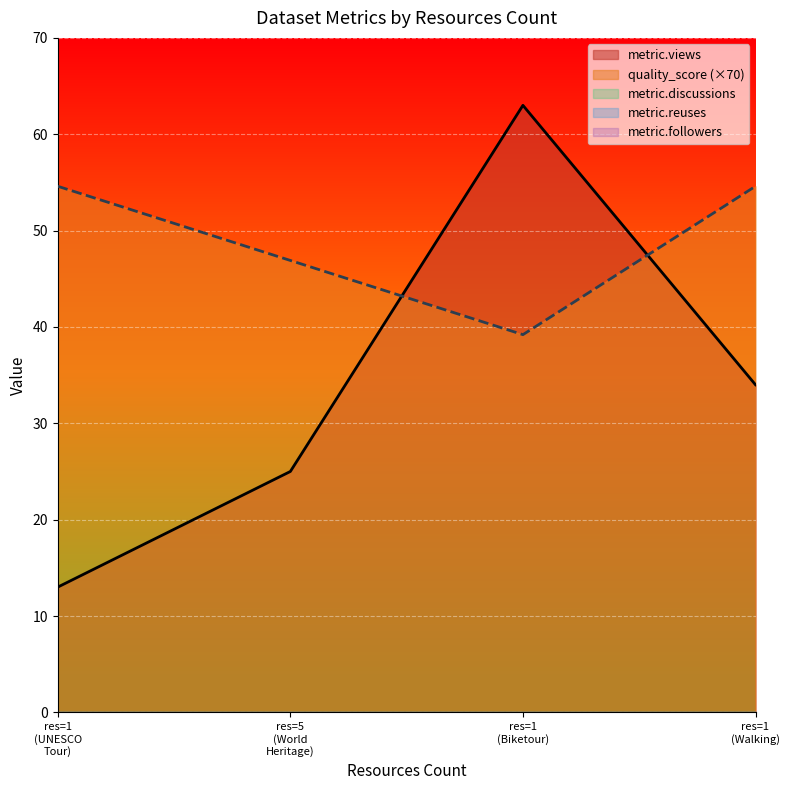

Is the value of metric.followers at 5 greater than the value of metric.views at 1?

No